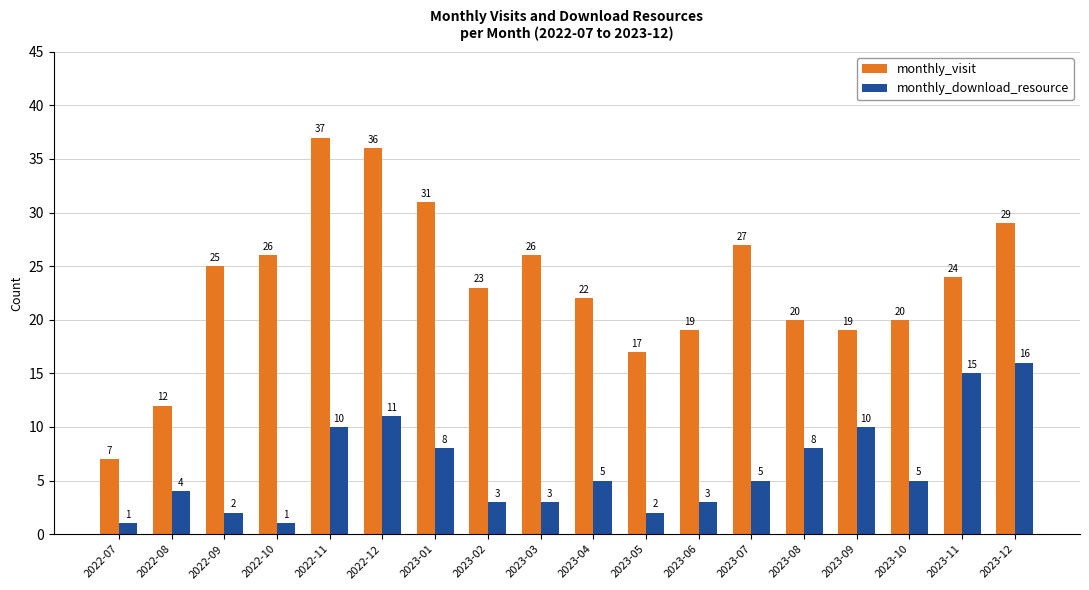

Are the bars horizontal?

No